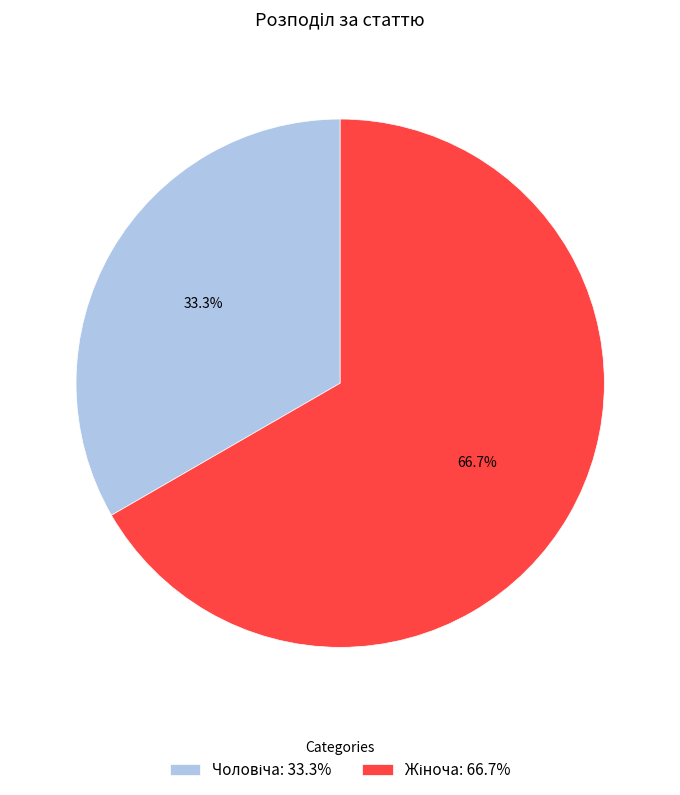

What portion of the pie excludes Чоловіча?

66.7%